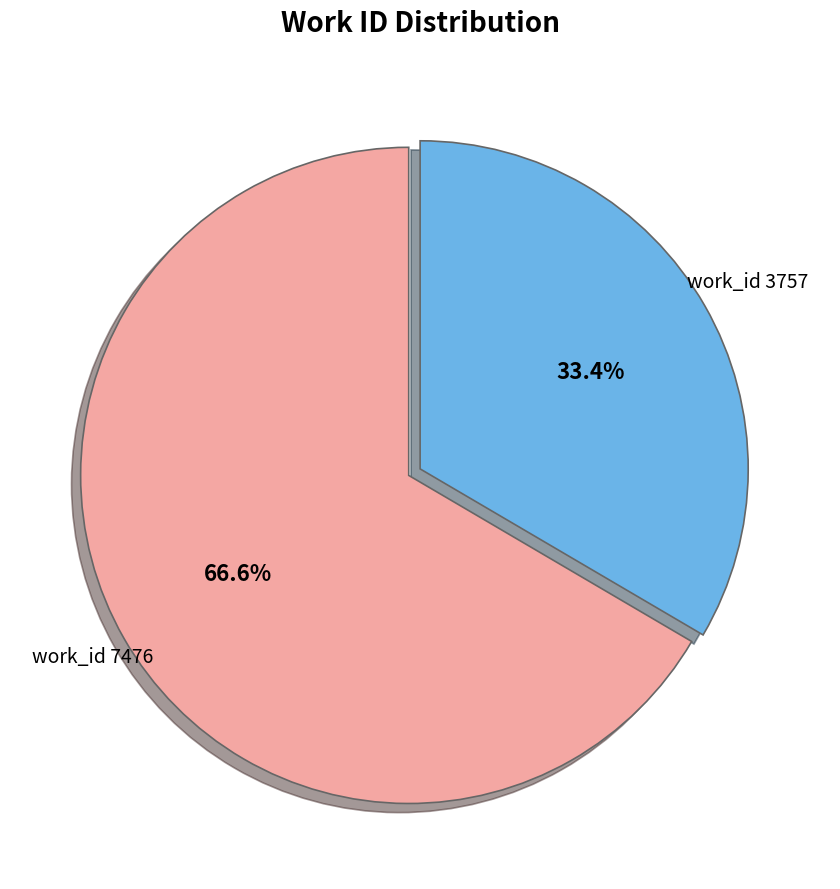

What is the majority slice?

work_id 7476